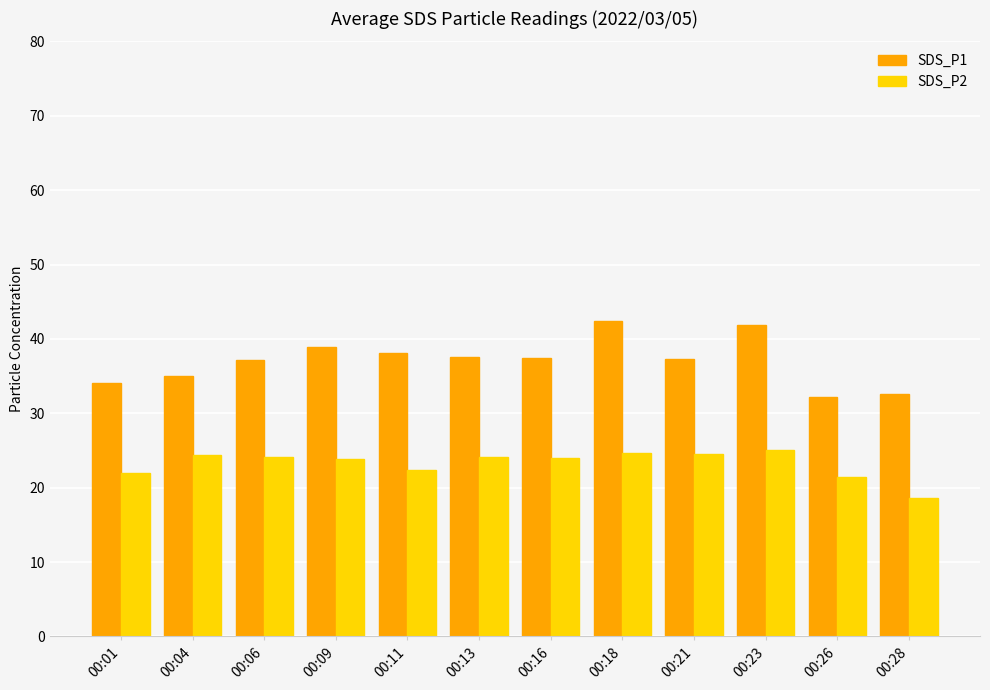

What is the value of the SDS_P2 bar at the 9th from the left?

24.6